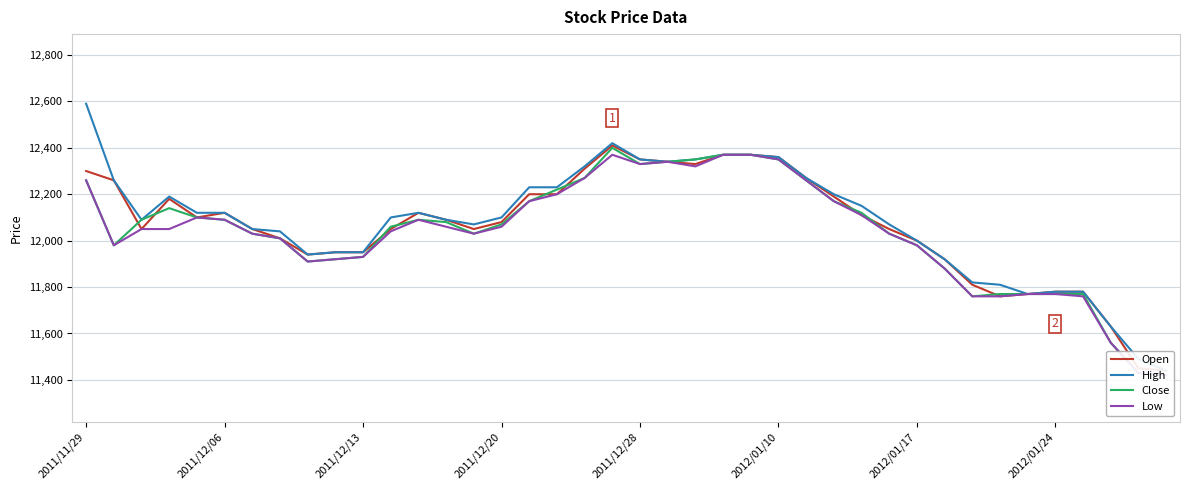

At how many categories does at least one series exceed 11915?

32